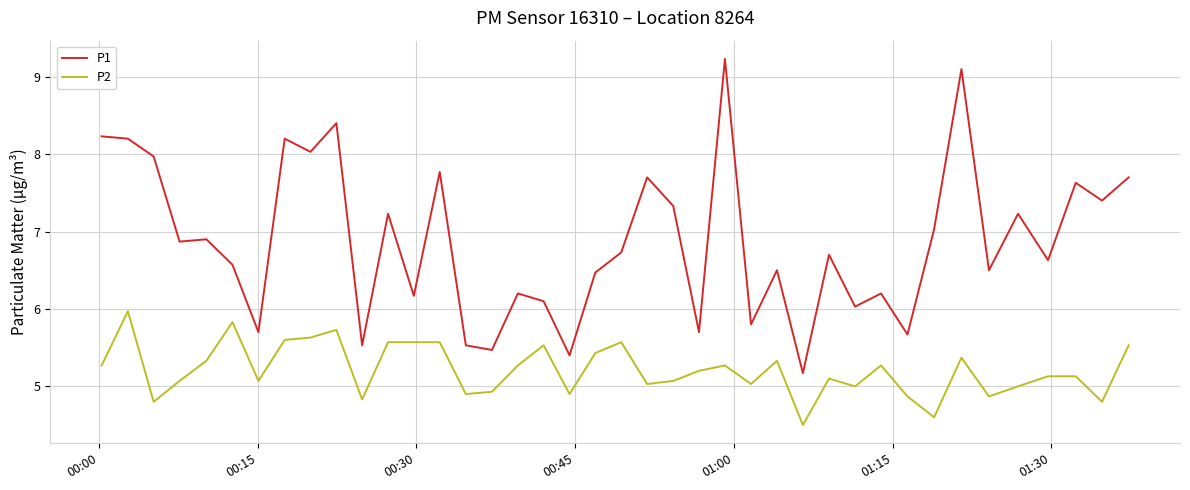

Which series has the largest total across all categories?

P1